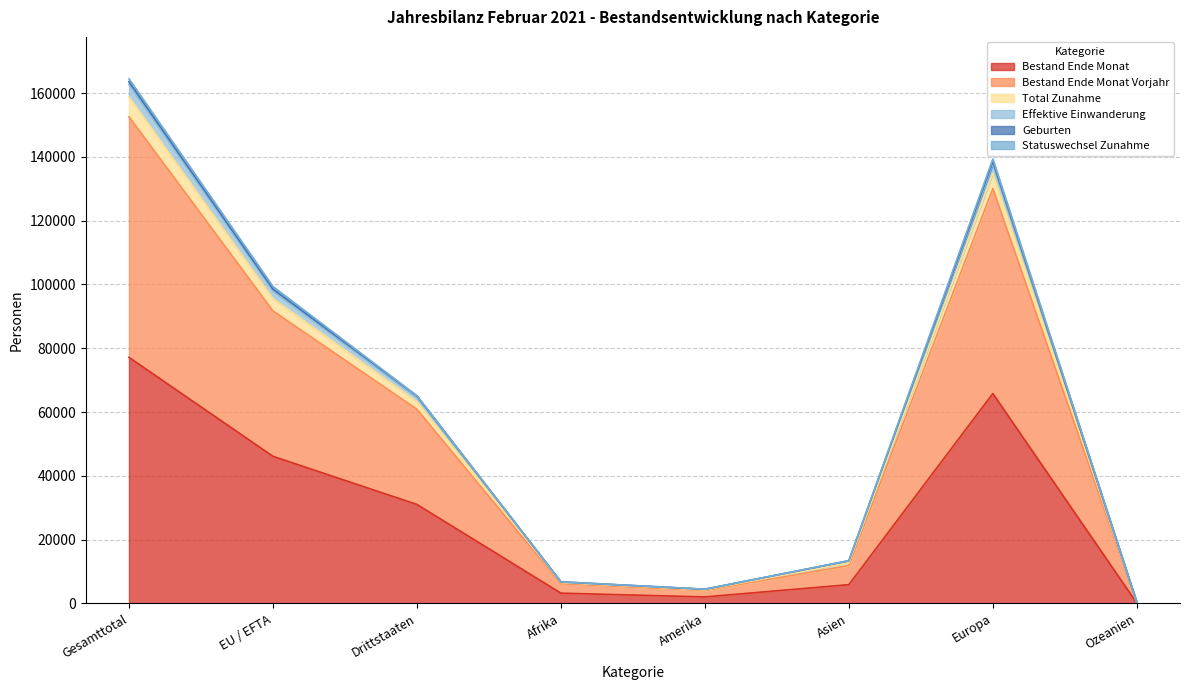

In Geburten, how many points are lower than both neighbors (excluding endpoints)?

1